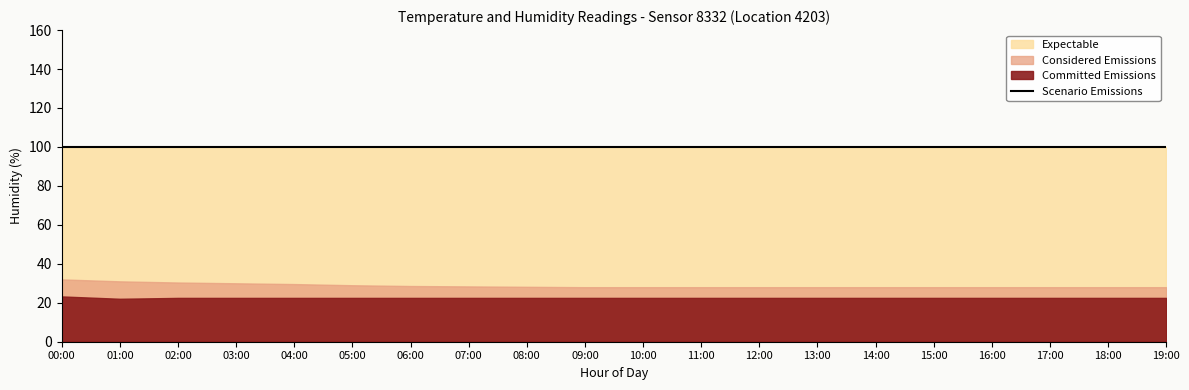

Does the chart have visible grid lines?

No